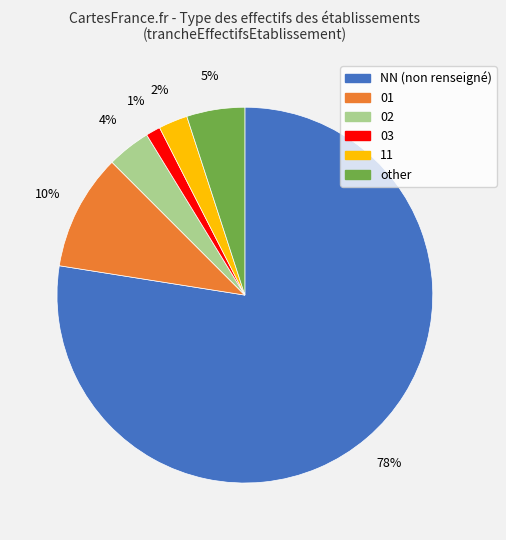

Is the sum of other and NN greater than half?

Yes